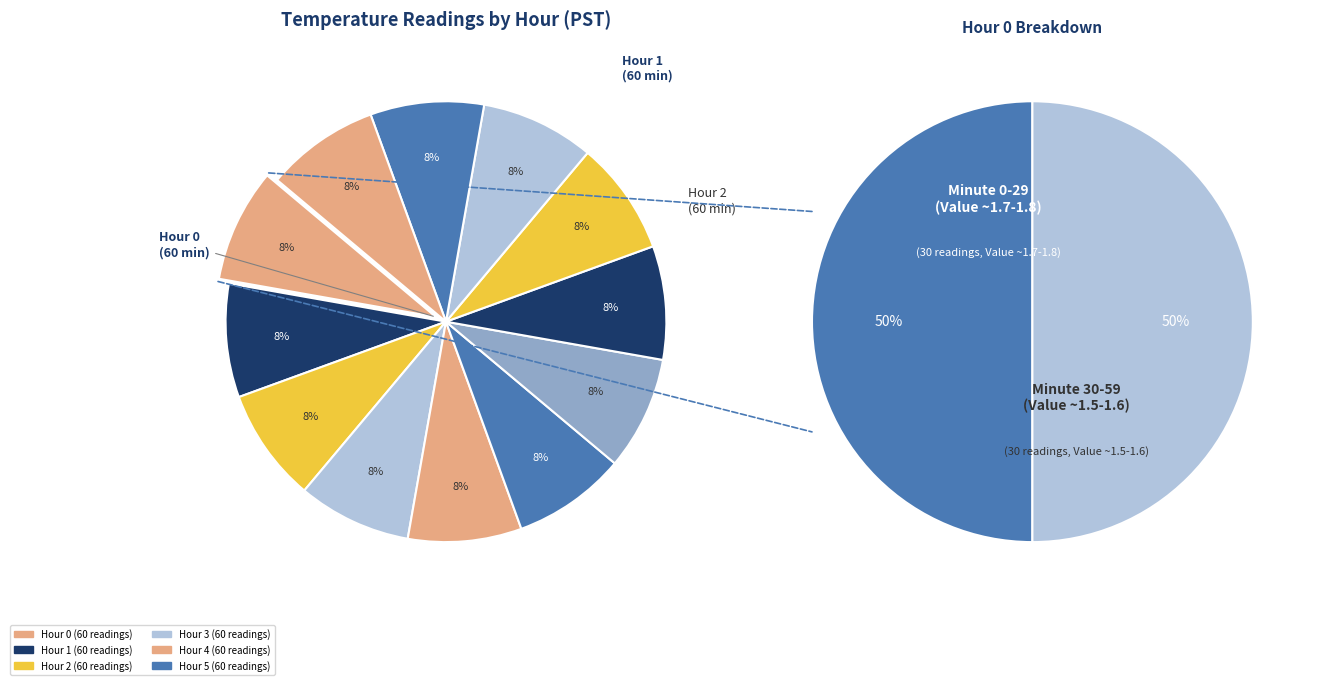

Does Hour 1 account for over 50% of the chart?

No